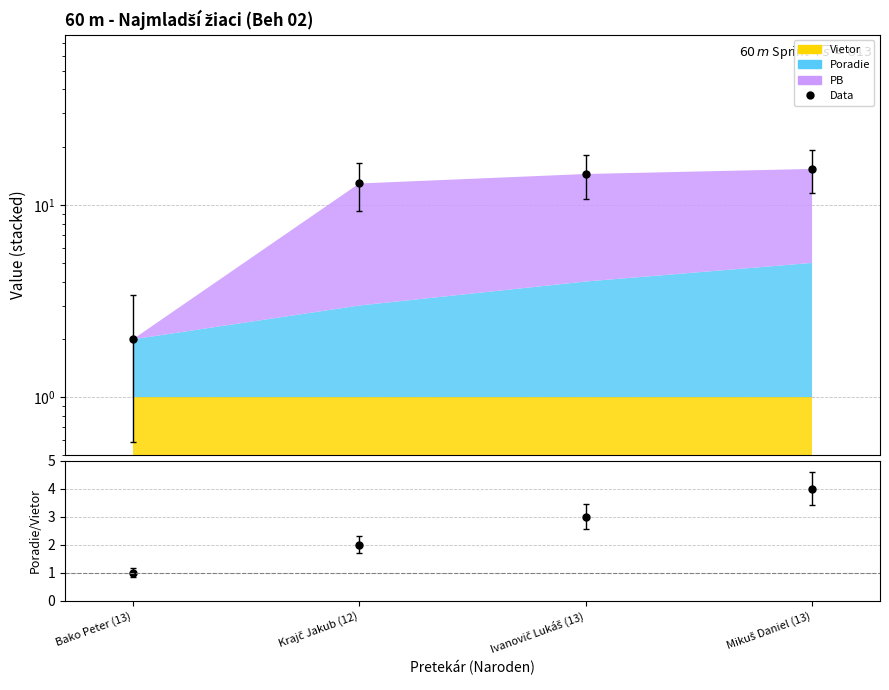

The Data (total) series shows 0.6 at Bako Peter (13). True or false?

False